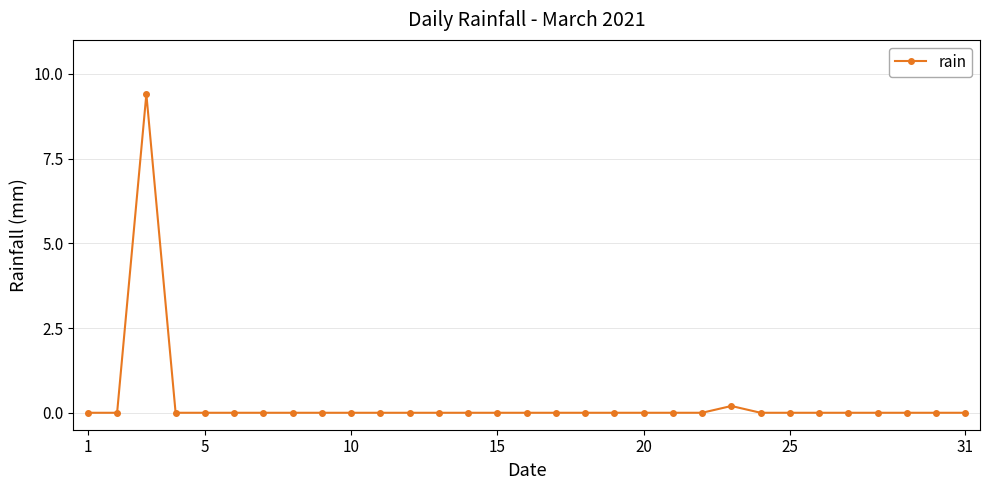

What is the difference between the maximum and minimum values?

9.4